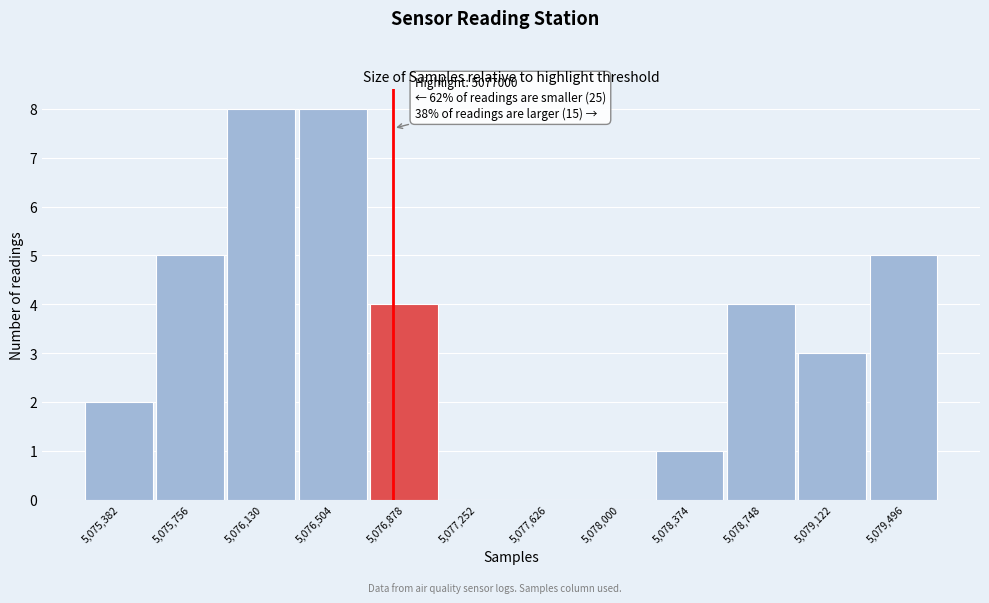

Reading left to right, what are all the values shown in this chart?

5,075,382=2	5,075,756=5	5,076,130=8	5,076,504=8	5,076,878=4	5,077,252=0	5,077,626=0	5,078,000=0	5,078,374=1	5,078,748=4	5,079,122=3	5,079,496=5